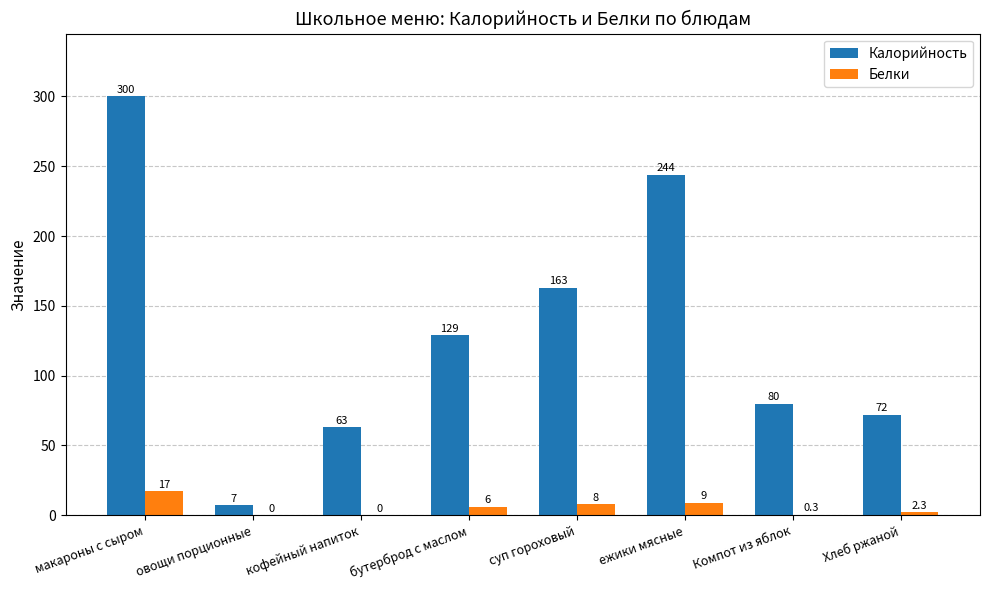

What is the sum of all Калорийность values?

1058.0